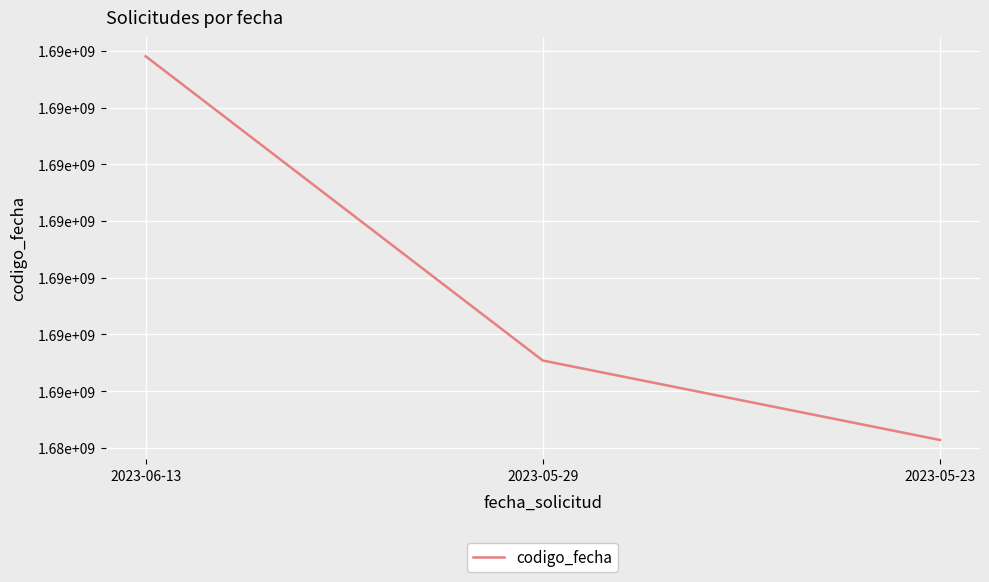

Approximately how many times larger is the value at 2023-05-29 compared to 2023-06-13?

1.0